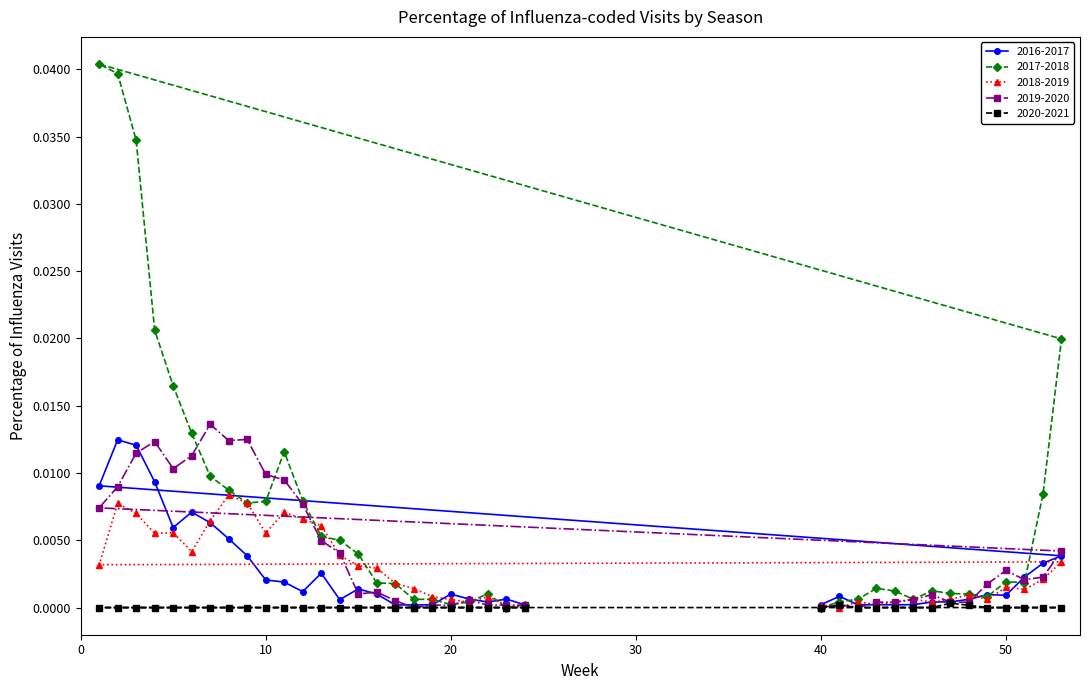

Which series has the largest range (max minus min)?

2017-2018